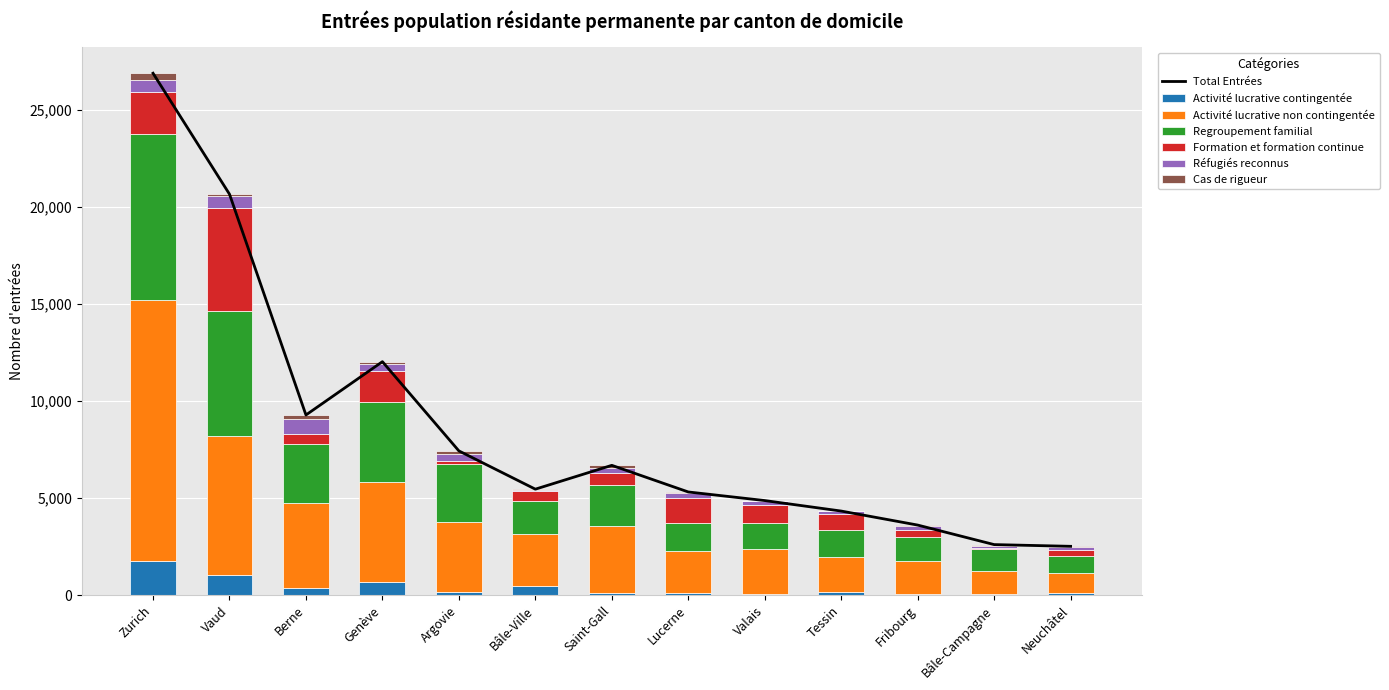

At Bâle-Campagne, list the series in order from smallest to largest.

Formation et formation continue, Cas de rigueur, Activité lucrative contingentée, Réfugiés reconnus, Regroupement familial, Activité lucrative non contingentée